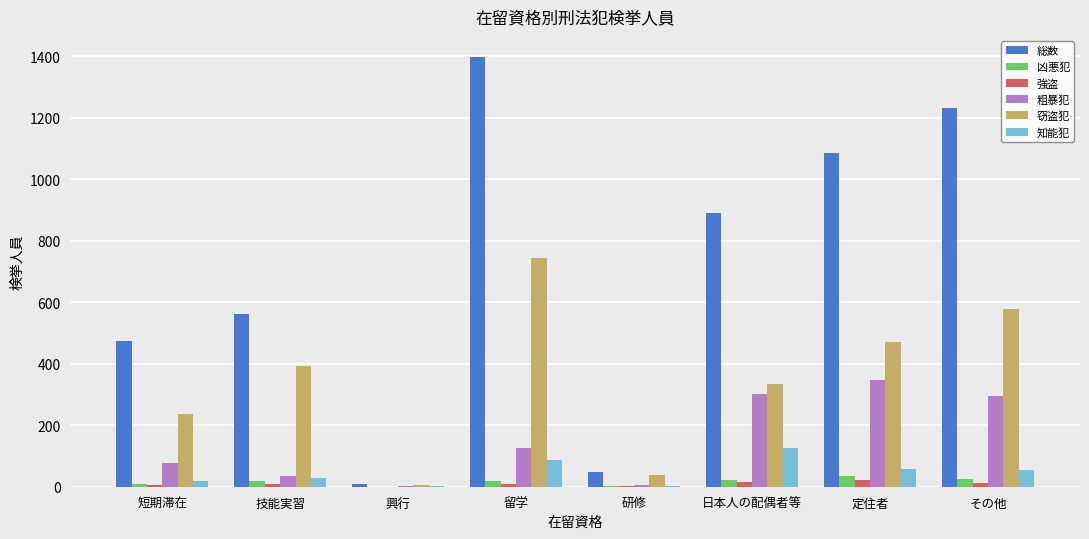

At which label is 粗暴犯 closest to 173?

留学